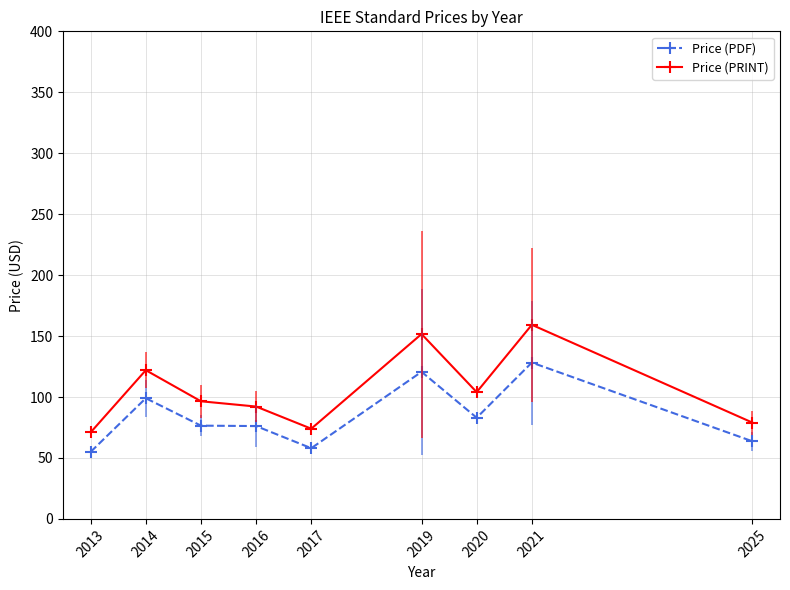

True or false: Price (PDF) and Price (PRINT) cross at least once.

False